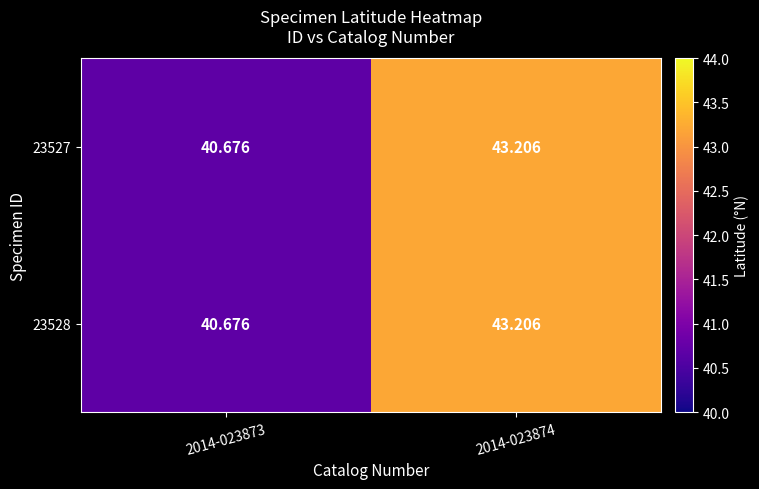

Which series has the widest spread of values?

23527